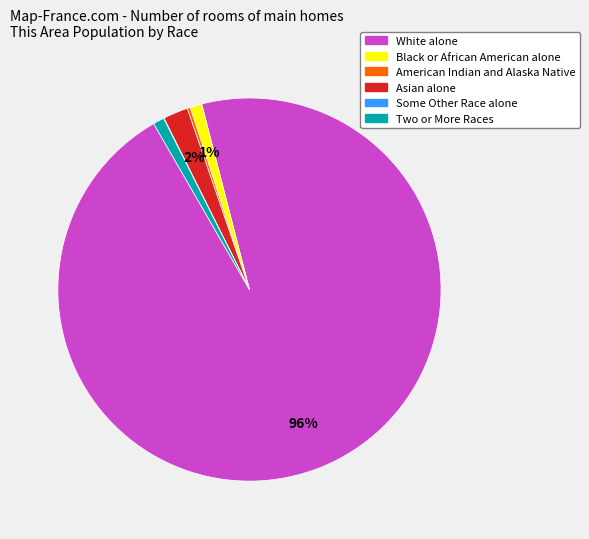

What is the largest slice in the pie chart?

White alone